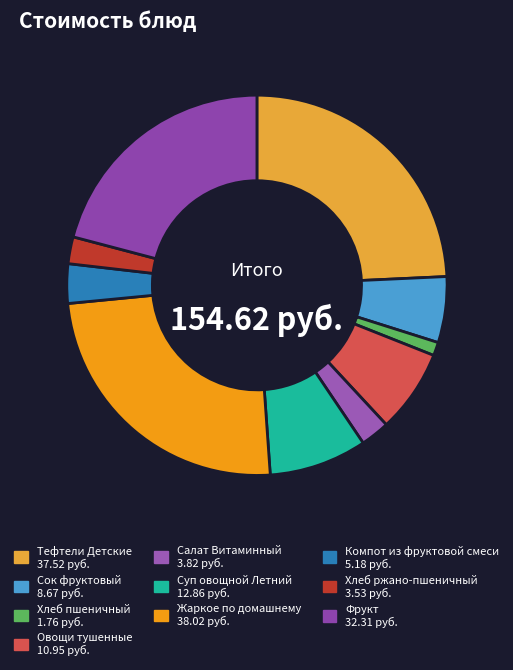

How many slices are in this pie chart?

10